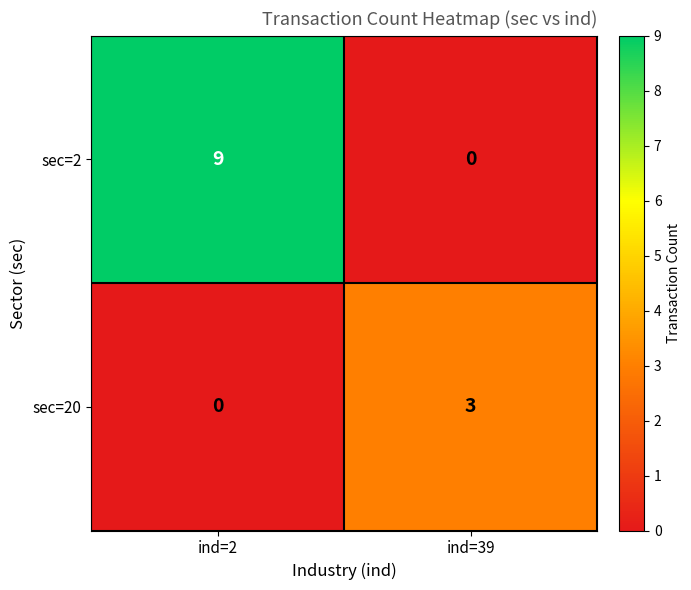

What is the difference between the sec=20 values at ind=2 and ind=39?

3